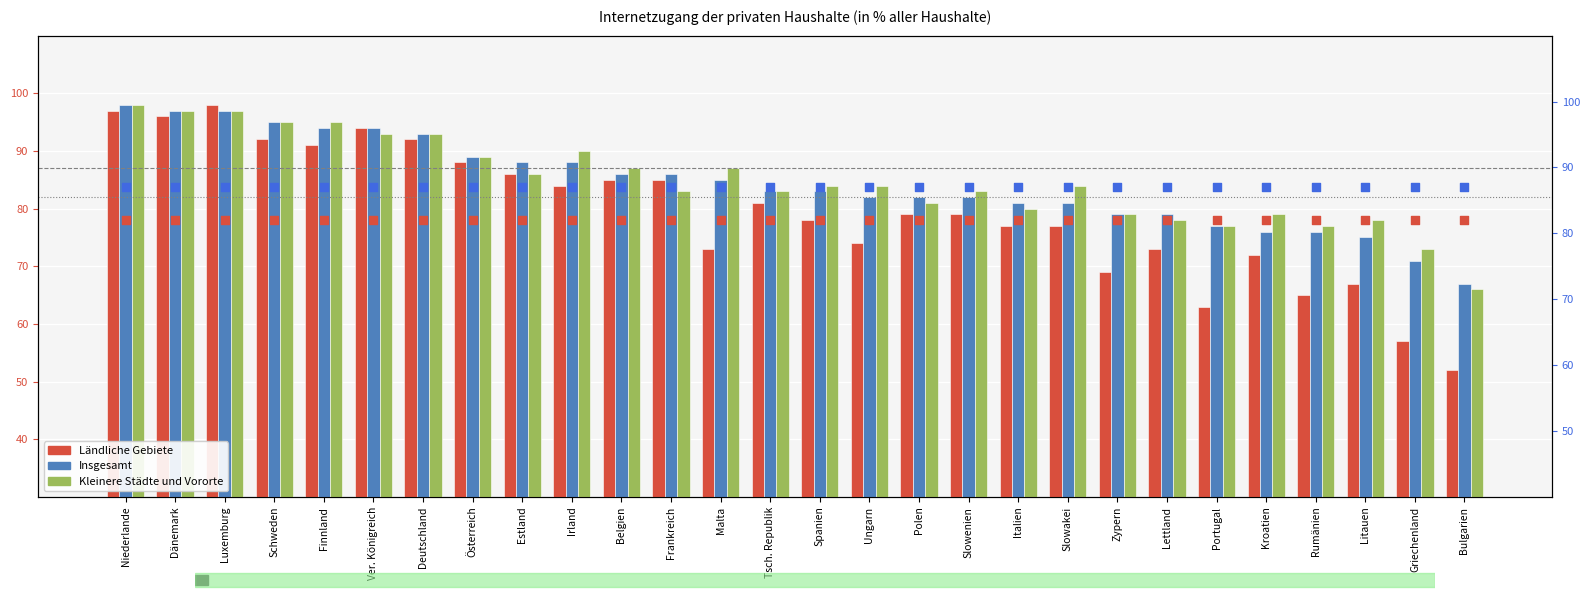

What is the total value across all series at Deutschland?

447